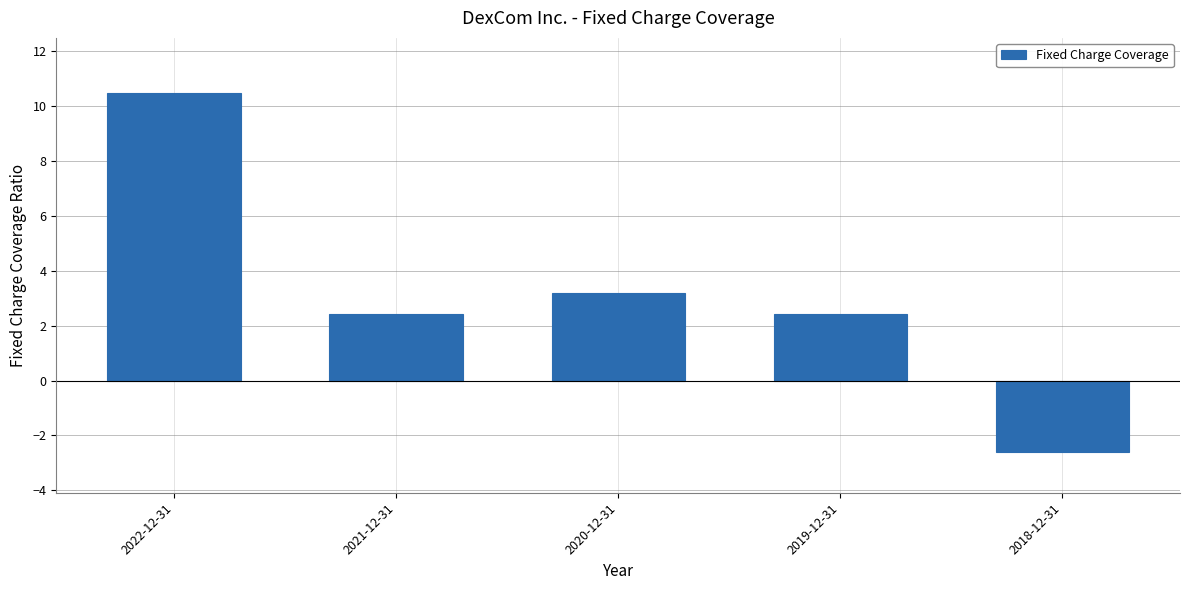

Count the number of data series in this chart.

1